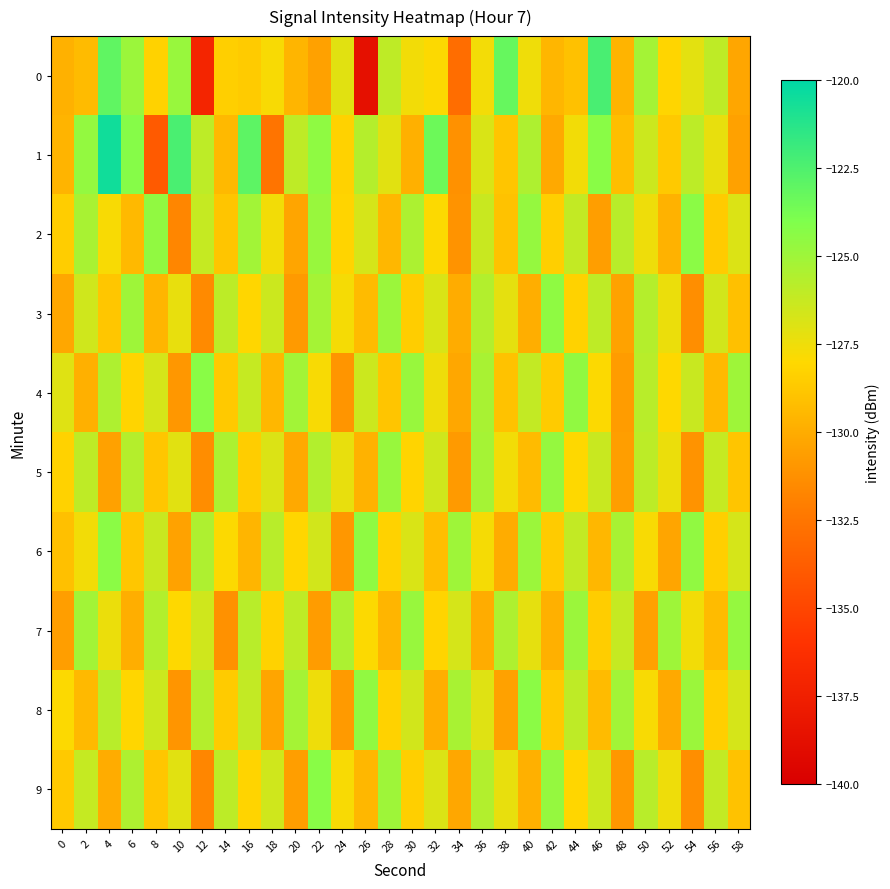

Between 54 and 38, which is larger?

38